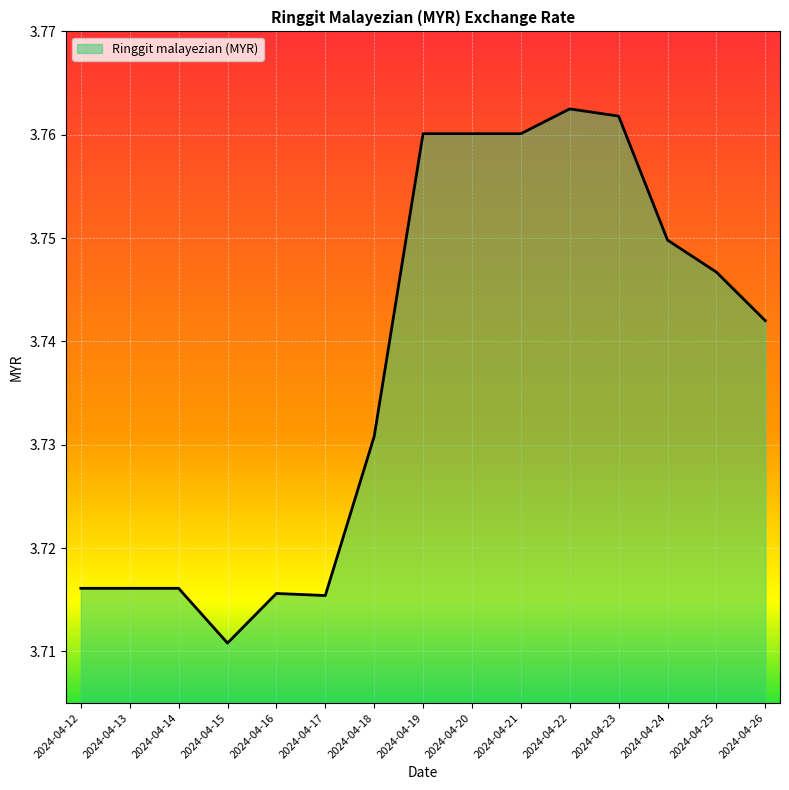

The chart shows a value of 6.7 at 2024-04-23. True or false?

False